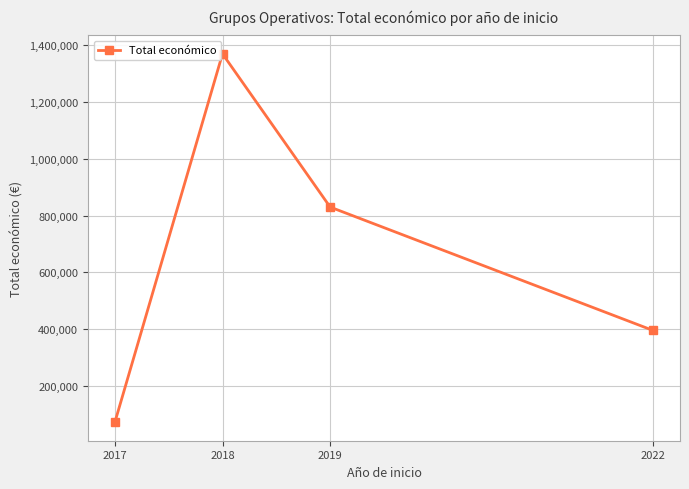

What is the sum of all values?

2667123